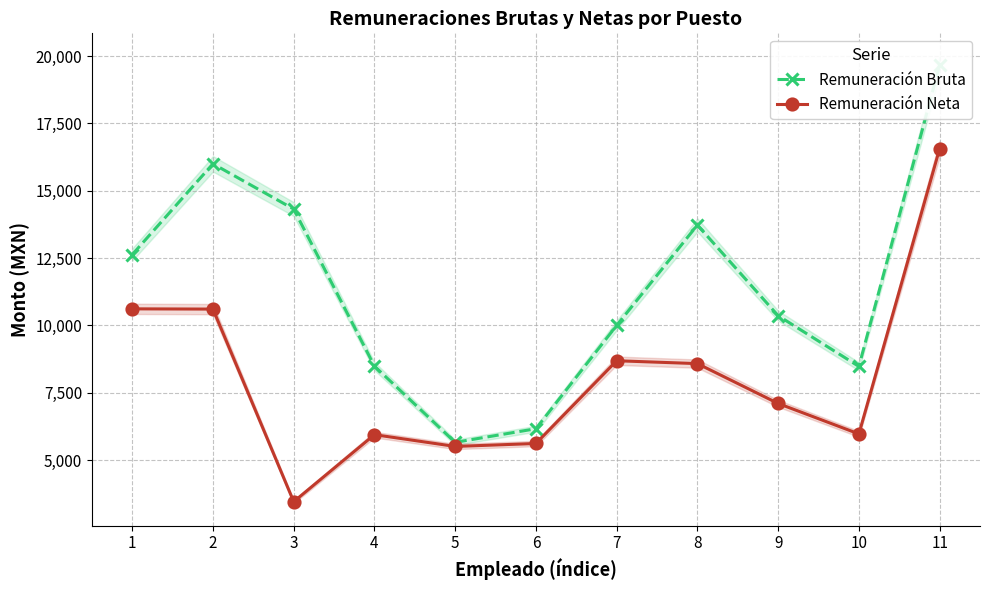

How many data points in Remuneración Bruta are above 10357?

6